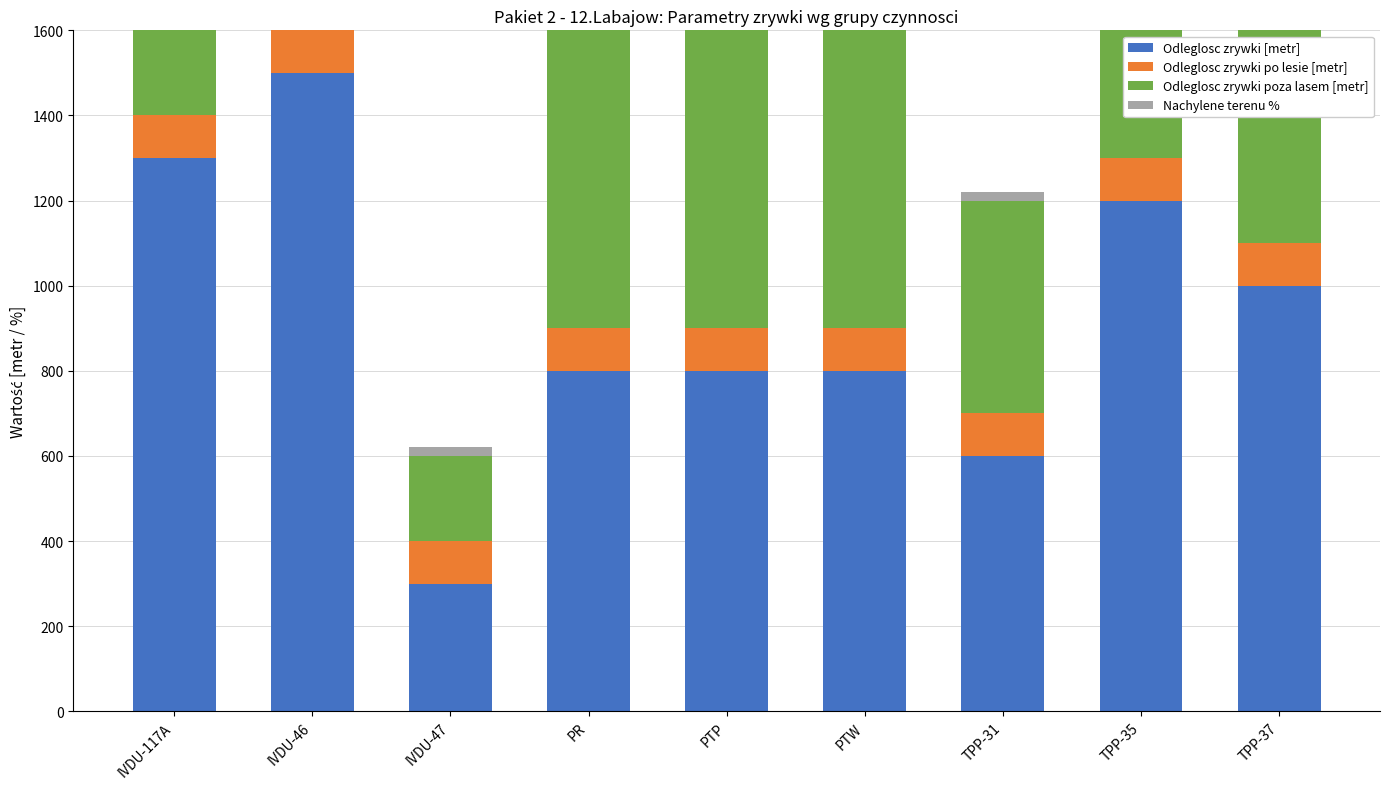

Reading left to right, extract all data points from this chart.

Odleglosc zrywki [metr]: 1300	1500	300	800	800	800	600	1200	1000
Odleglosc zrywki po lesie [metr]: 100	100	100	100	100	100	100	100	100
Odleglosc zrywki poza lasem [metr]: 1200	1400	200	700	700	700	500	1100	900
Nachylene terenu %: 15	17	21	14	14	14	21	15	12